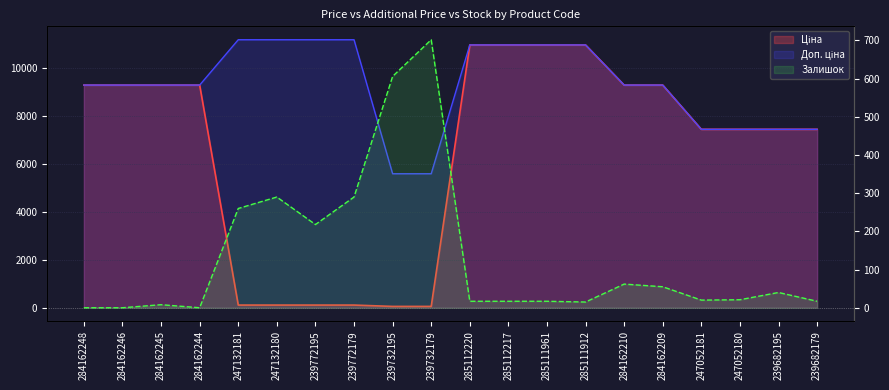

What value does the Ціна series have at 284162244?

9290.5